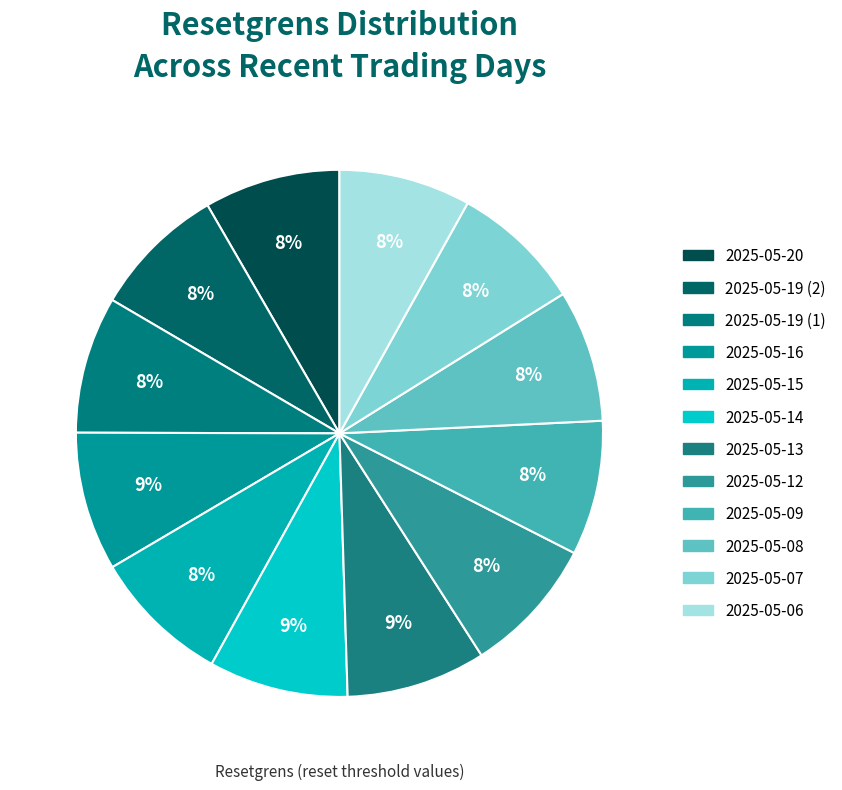

Which category has the smallest portion of the pie?

2025-05-07